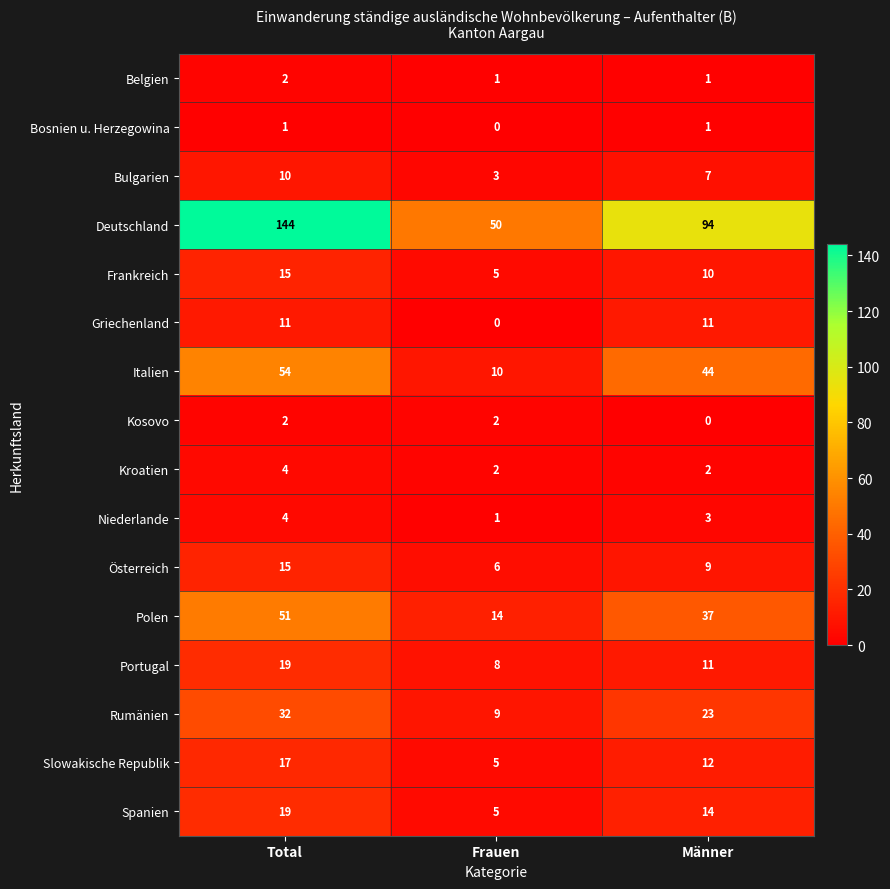

What is the average value of the Österreich series?

10